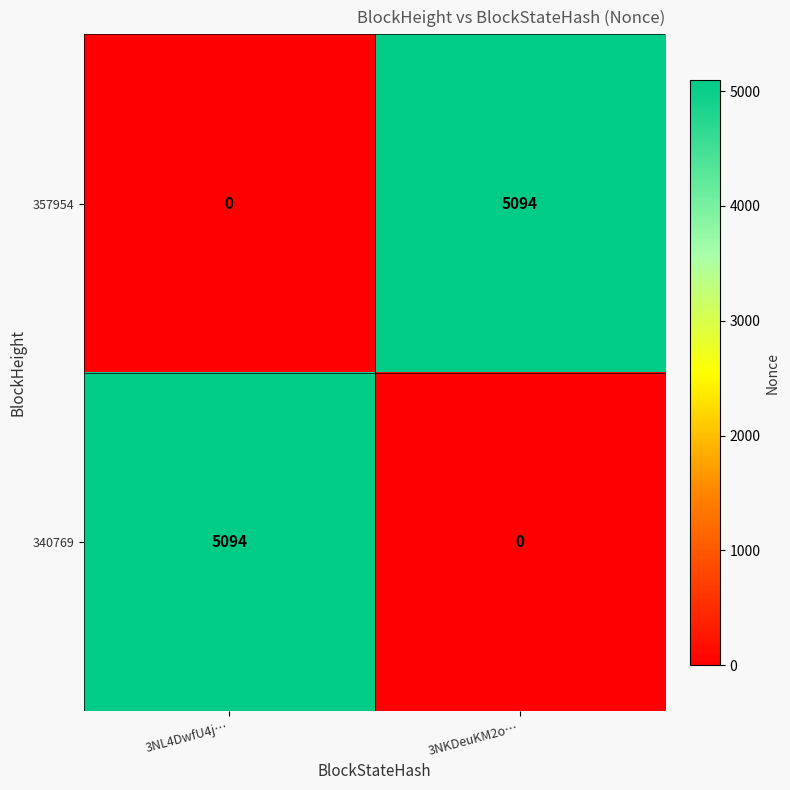

The value of 340769 at 3NL4DwfU4j… is 5094. True or false?

True